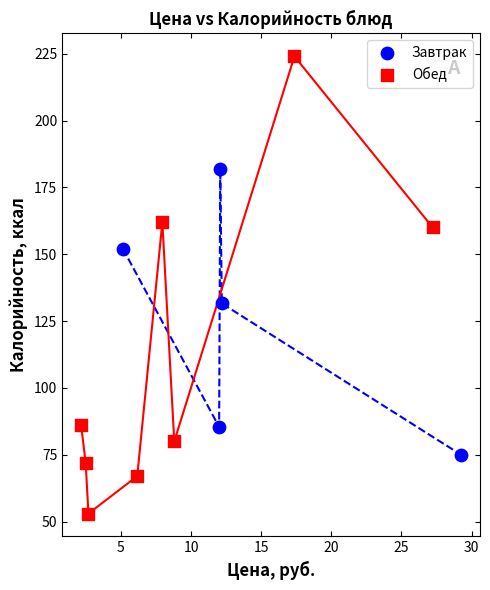

Which series has the widest spread of Y values?

Обед